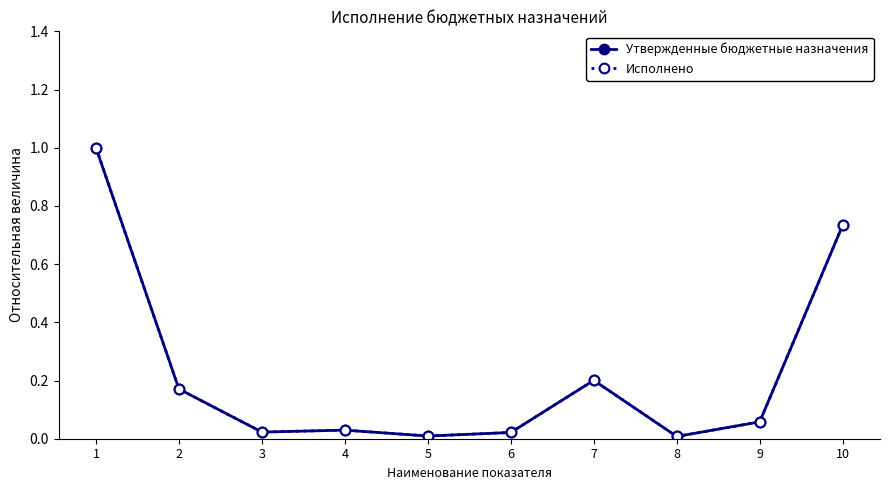

Is this an area chart (filled region under the line)?

No